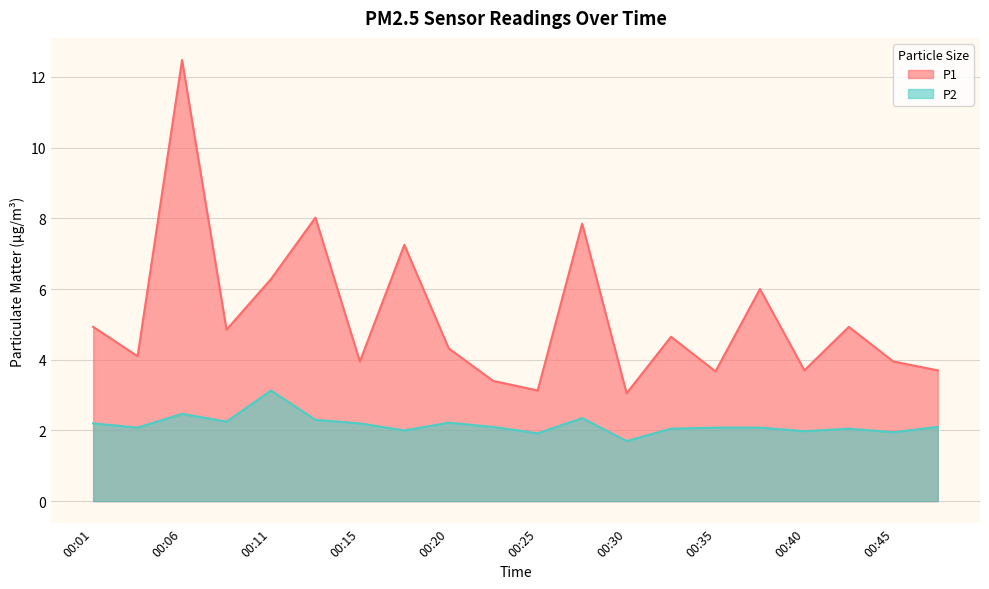

What is the difference between the maximum and minimum values in the P2 series?

1.4